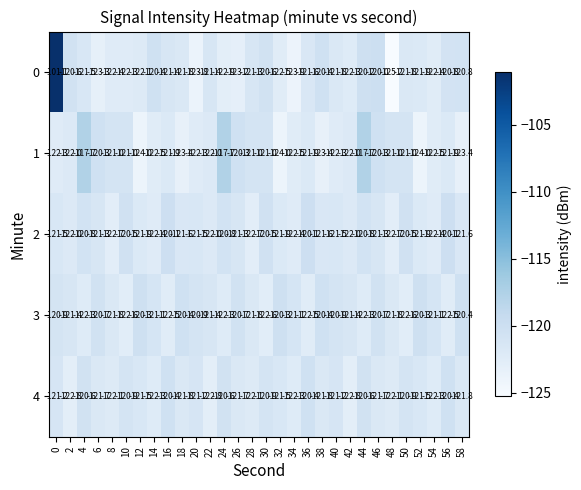

Which series has the largest range (max minus min)?

0